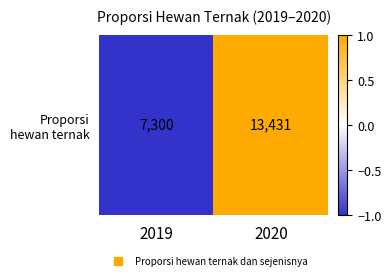

What is the difference between the maximum and minimum values?

2